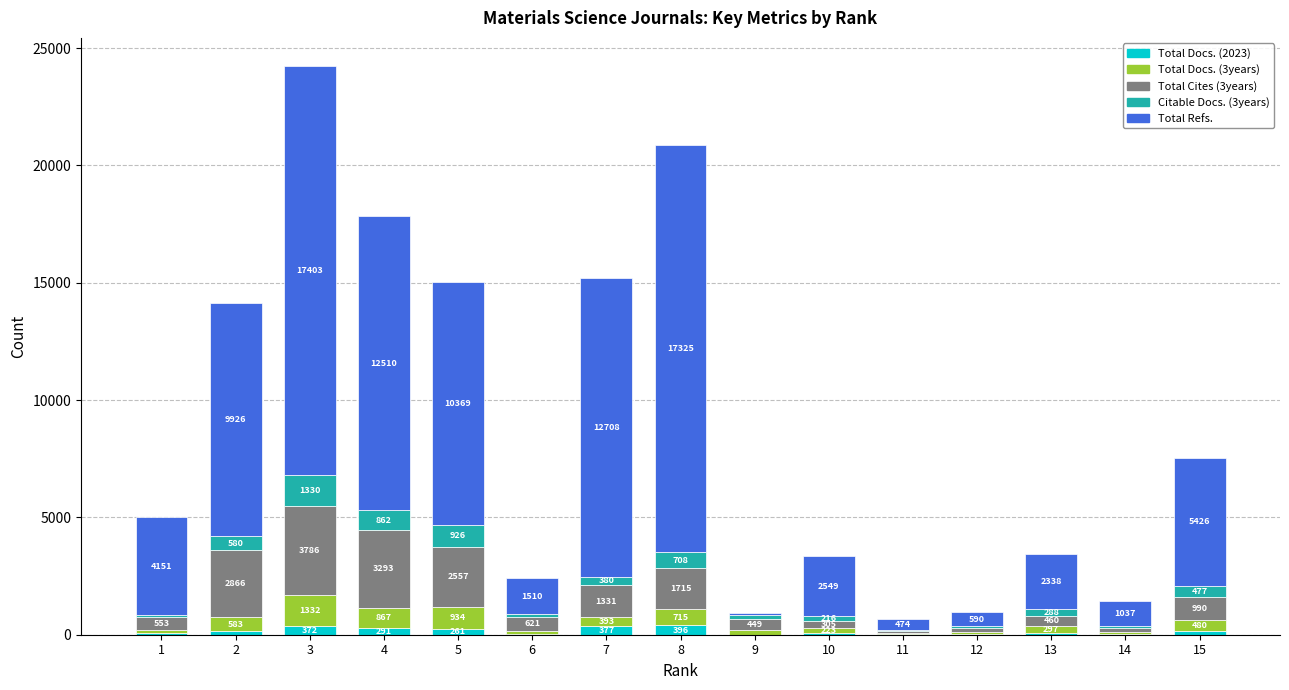

At which label does Total Docs. (2023) reach its peak?

8